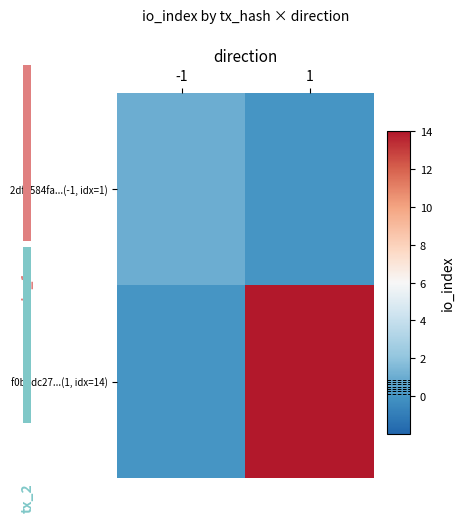

List the series in order of their overall mean, lowest first.

2df7584fa...(-1, idx=1), f0b8dc27...(1, idx=14)